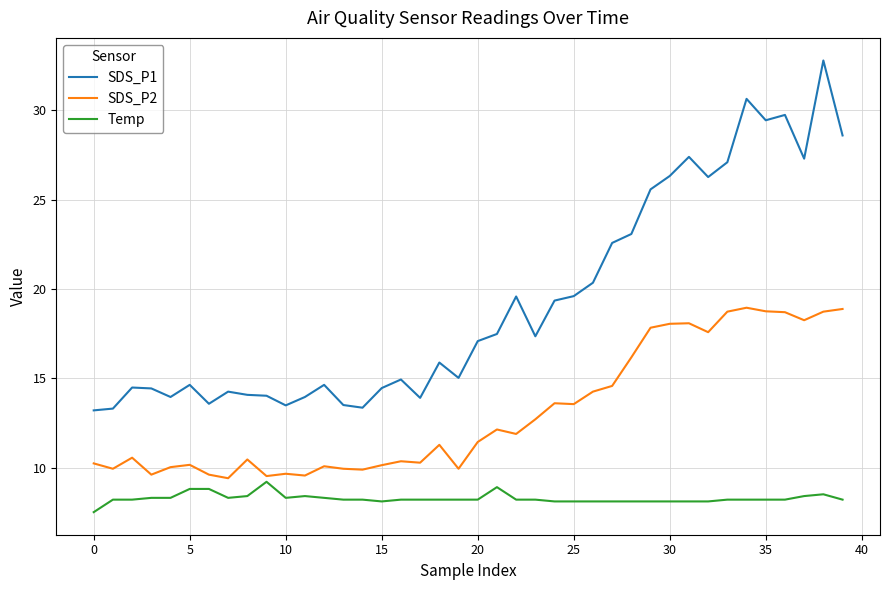

True or false: SDS_P2 and SDS_P1 cross at least once.

False